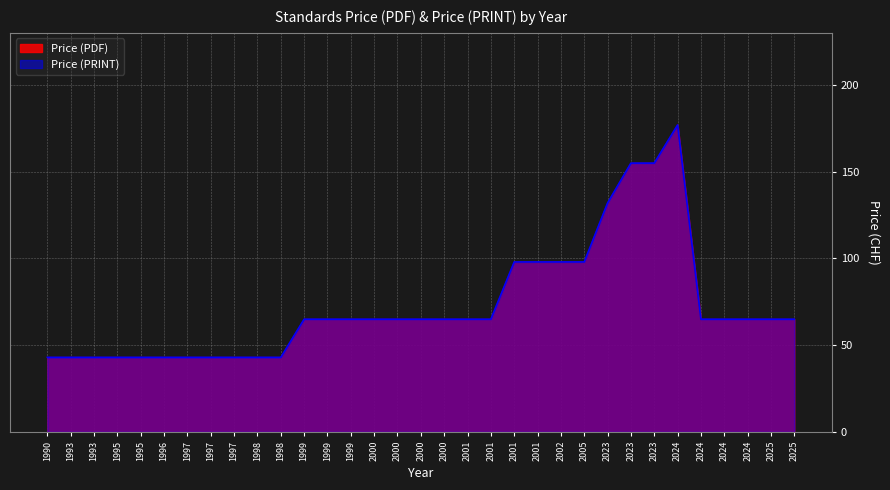

How many interior local peaks does the Price (PRINT) series have?

1